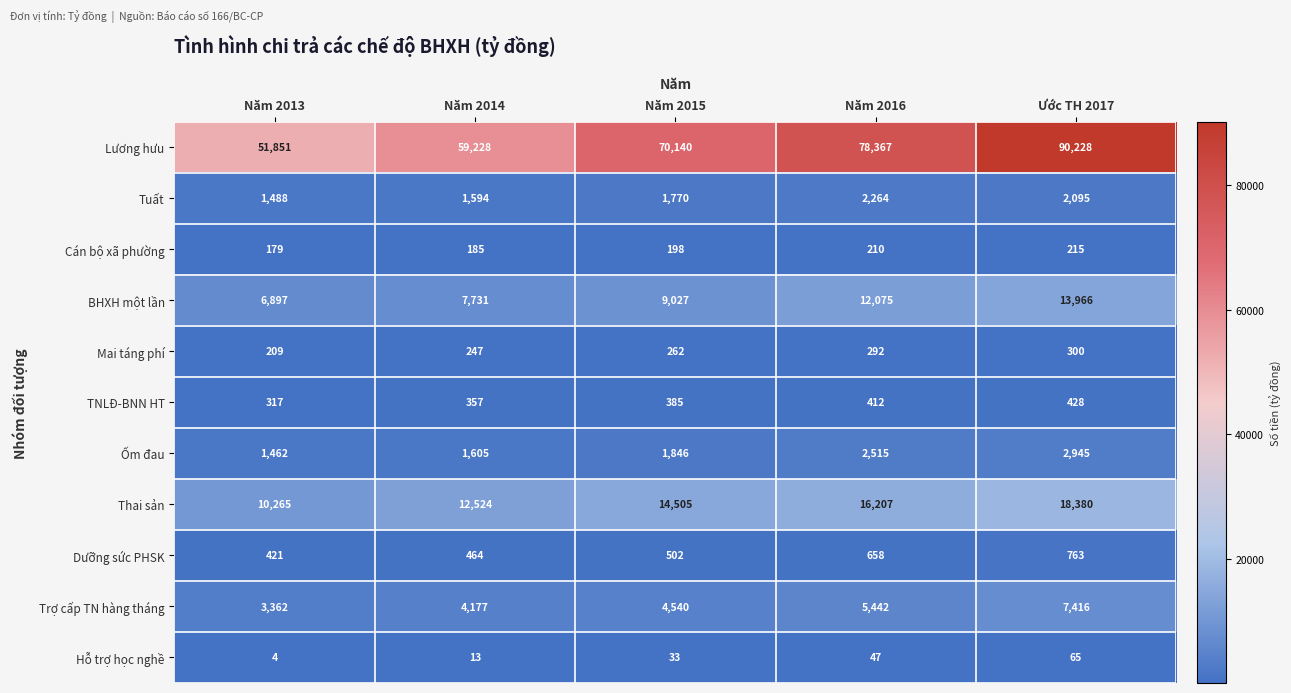

Is it true that Dưỡng sức PHSK equals 763 at Ước TH 2017?

True